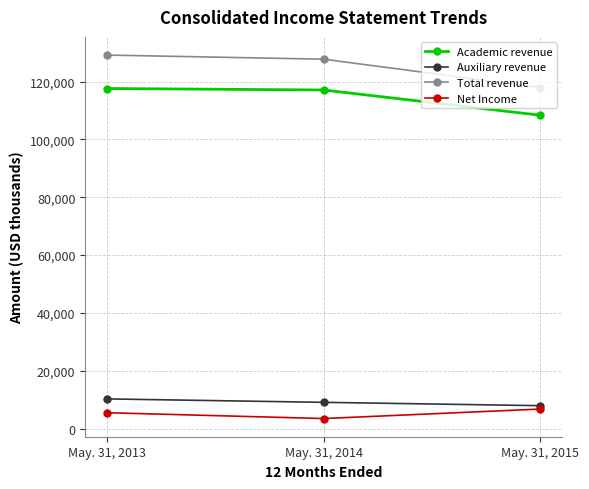

Which series has the largest range (max minus min)?

Total revenue